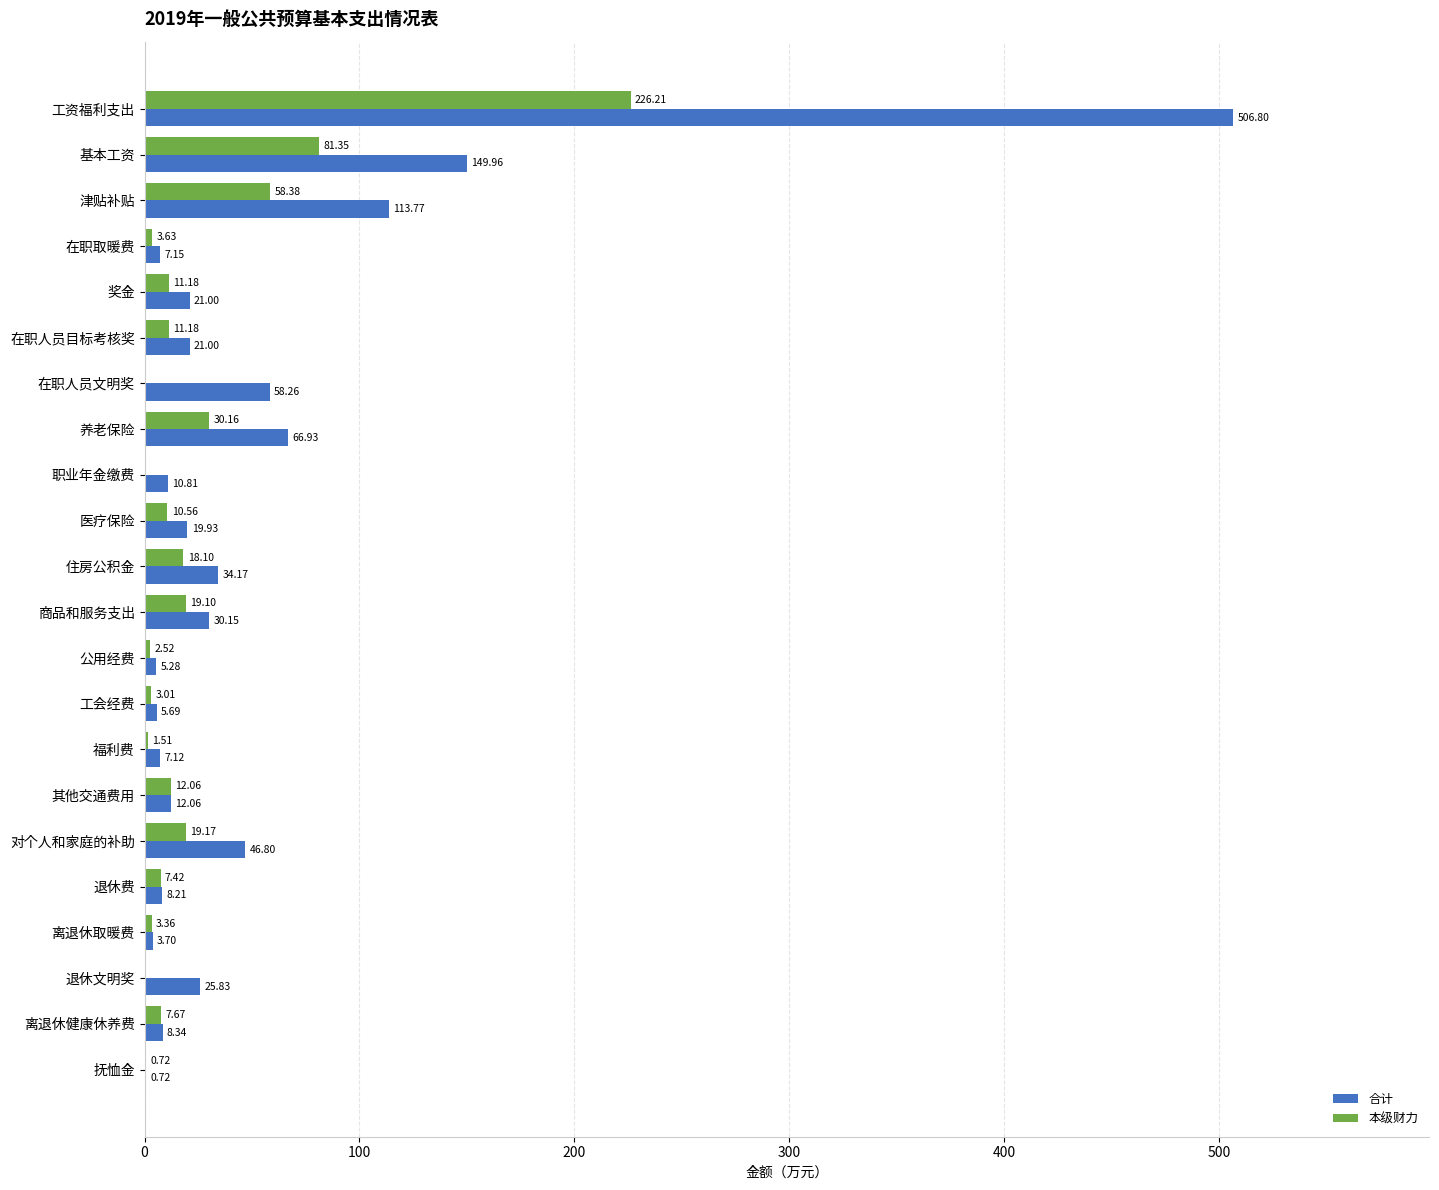

Which series has the largest range (max minus min)?

合计